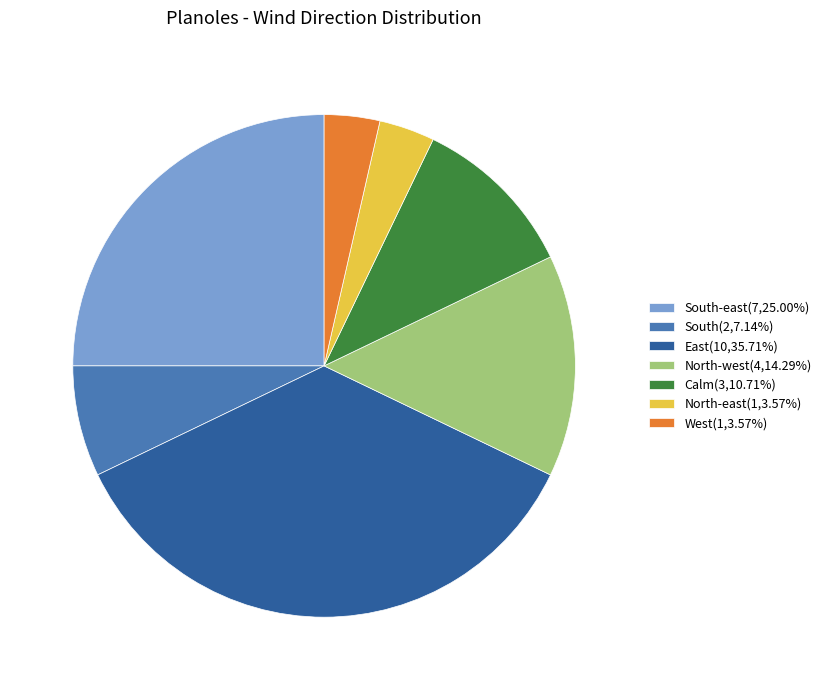

Approximately how many times larger is the value at South-east(7,25.00%) compared to West(1,3.57%)?

7.0